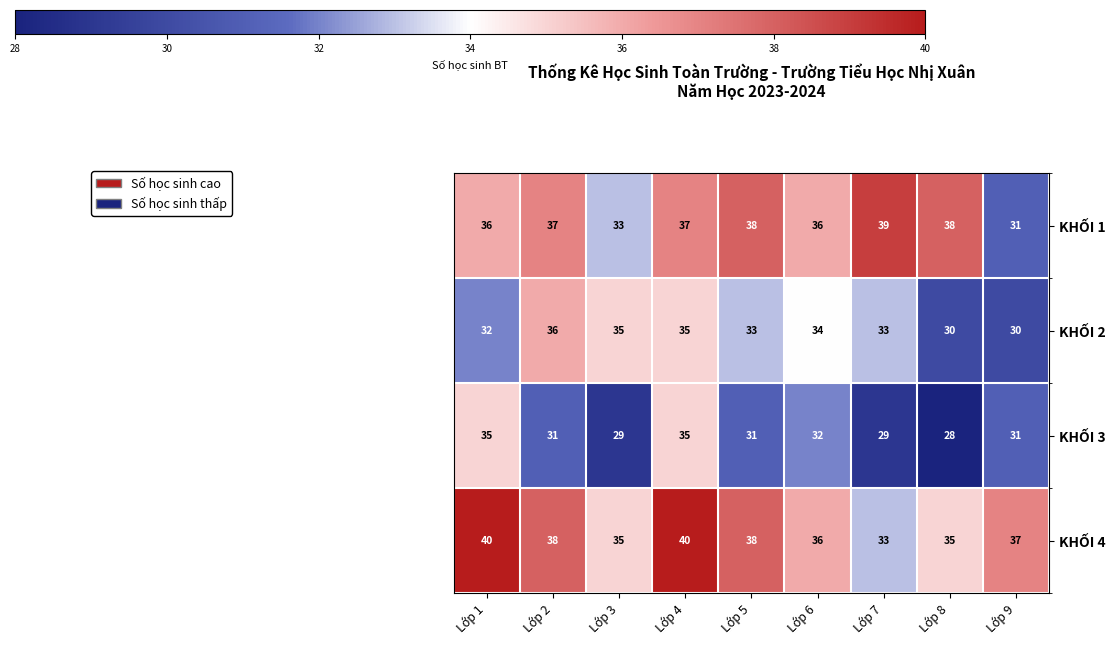

At how many categories does at least one series exceed 32?

9